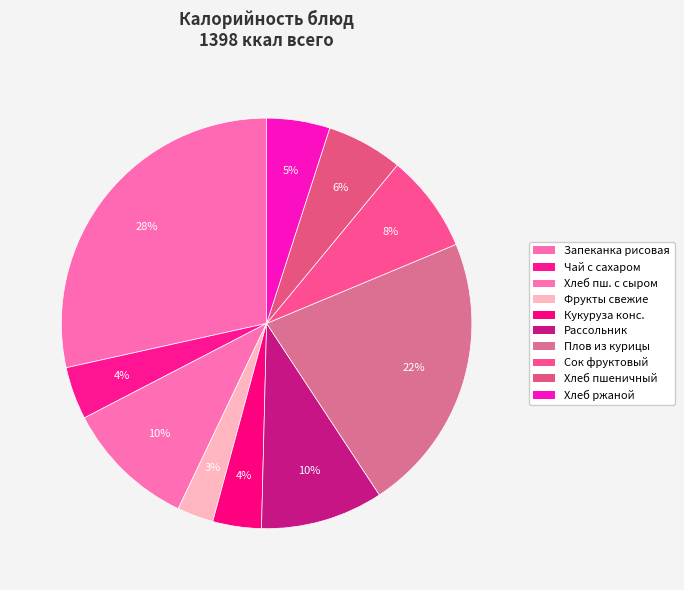

Rank the categories by value from lowest to highest.

Фрукты свежие, кукуруза консервированная, Чай с сахаром, хлеб ржаной, Хлеб пшеничный, сок фруктовый, Рассольник ленинградский, Хлеб пшеничный с сыром, плов из курицы, Запеканка рисовая с творогом и молоком